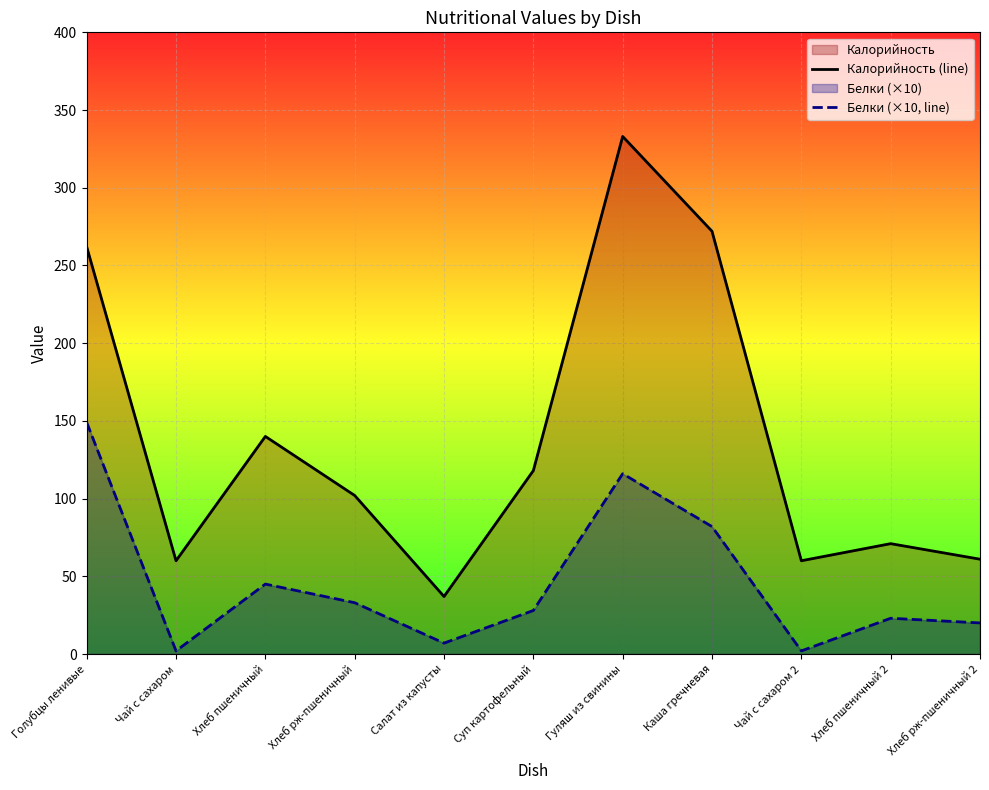

Reading left to right, transcribe all the data shown in this chart.

Калорийность (line): Голубцы ленивые=262	Чай с сахаром=60	Хлеб пшеничный=140	Хлеб рж-пшеничный=102	Салат из капусты=37	Суп картофельный=118	Гуляш из свинины=333	Каша гречневая=272	Чай с сахаром 2=60	Хлеб пшеничный 2=71	Хлеб рж-пшеничный 2=61
Белки (×10, line): Голубцы ленивые=149	Чай с сахаром=2	Хлеб пшеничный=45	Хлеб рж-пшеничный=33	Салат из капусты=7	Суп картофельный=28	Гуляш из свинины=116	Каша гречневая=82	Чай с сахаром 2=2	Хлеб пшеничный 2=23	Хлеб рж-пшеничный 2=20